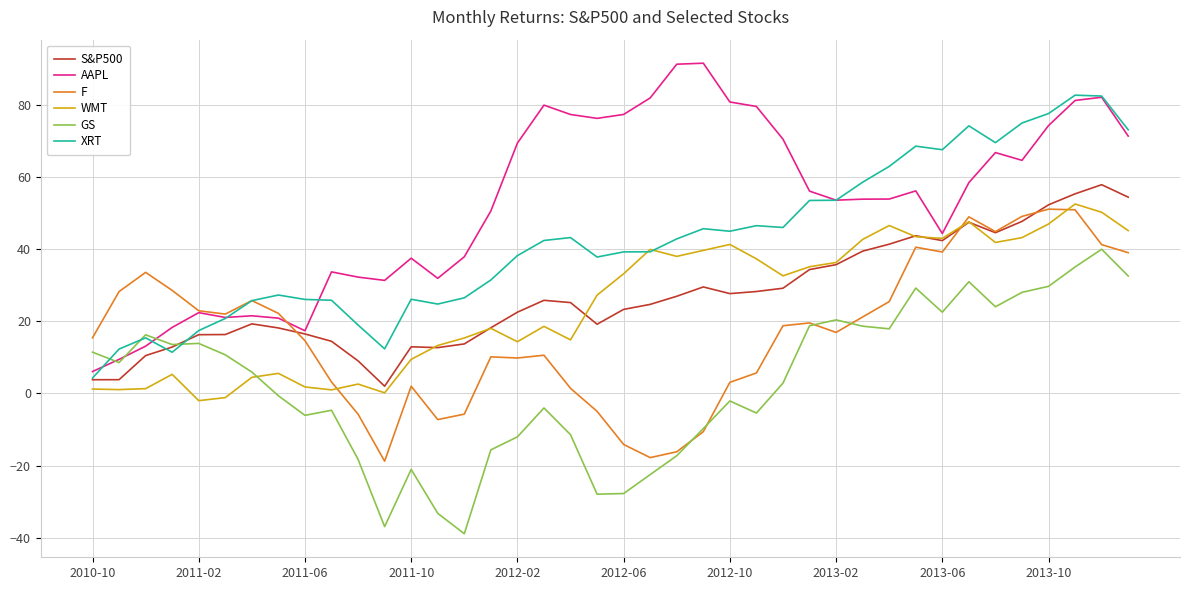

Which series has the largest range (max minus min)?

AAPL